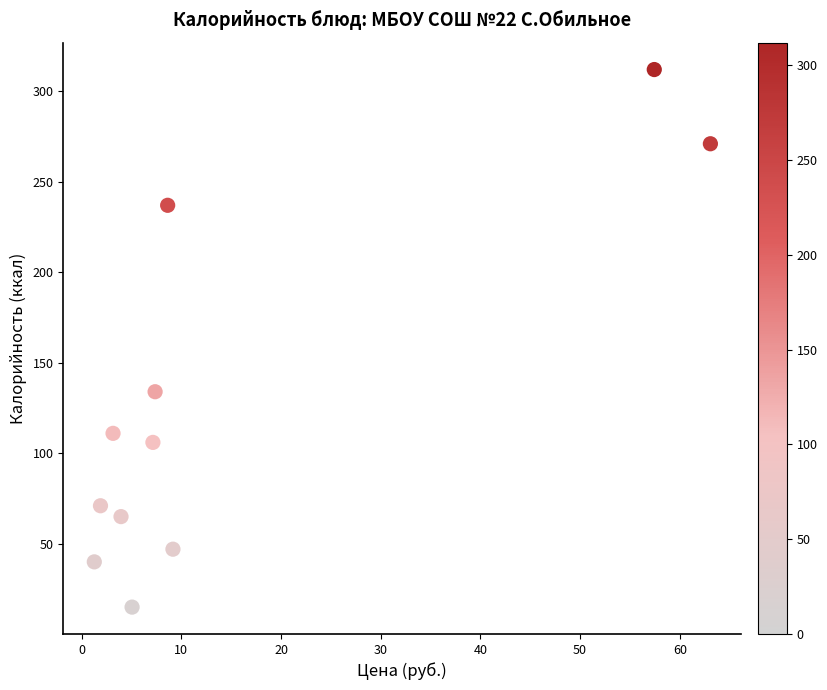

What Y value in the scatter plot is closest to 163?

134